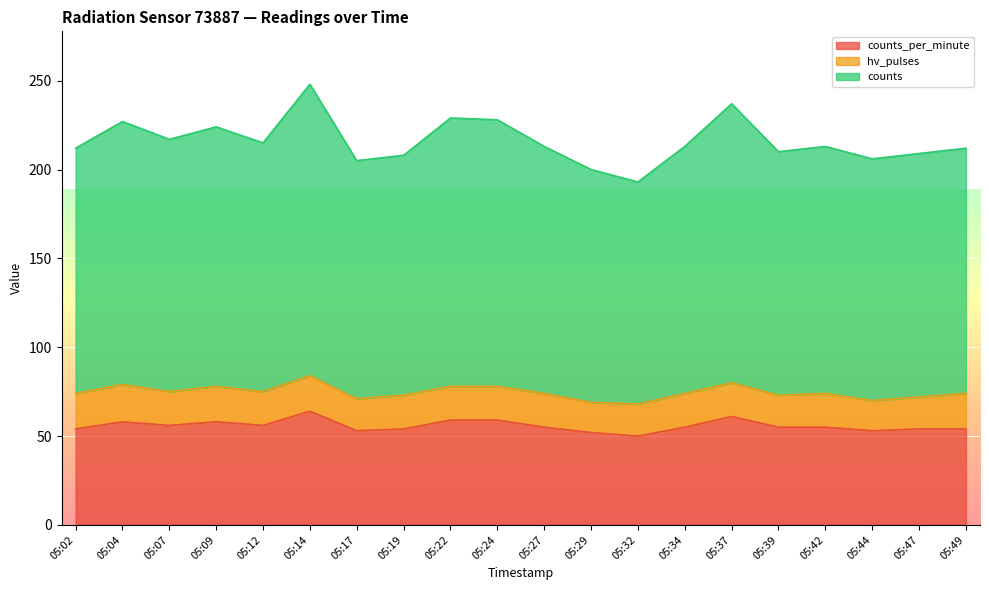

How many lines are shown in the chart?

3